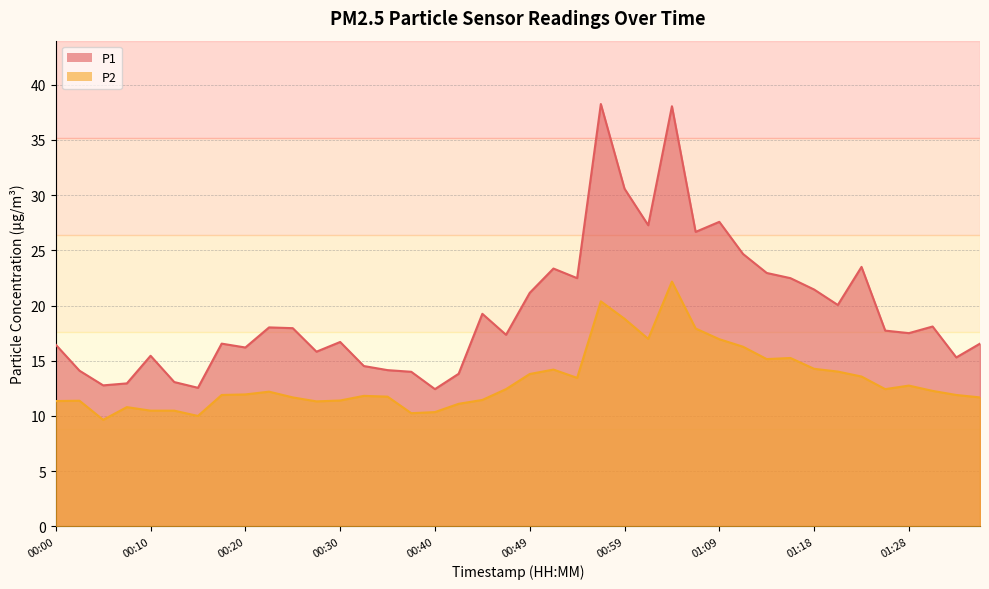

Where is P1 nearest to the value 25?

01:11